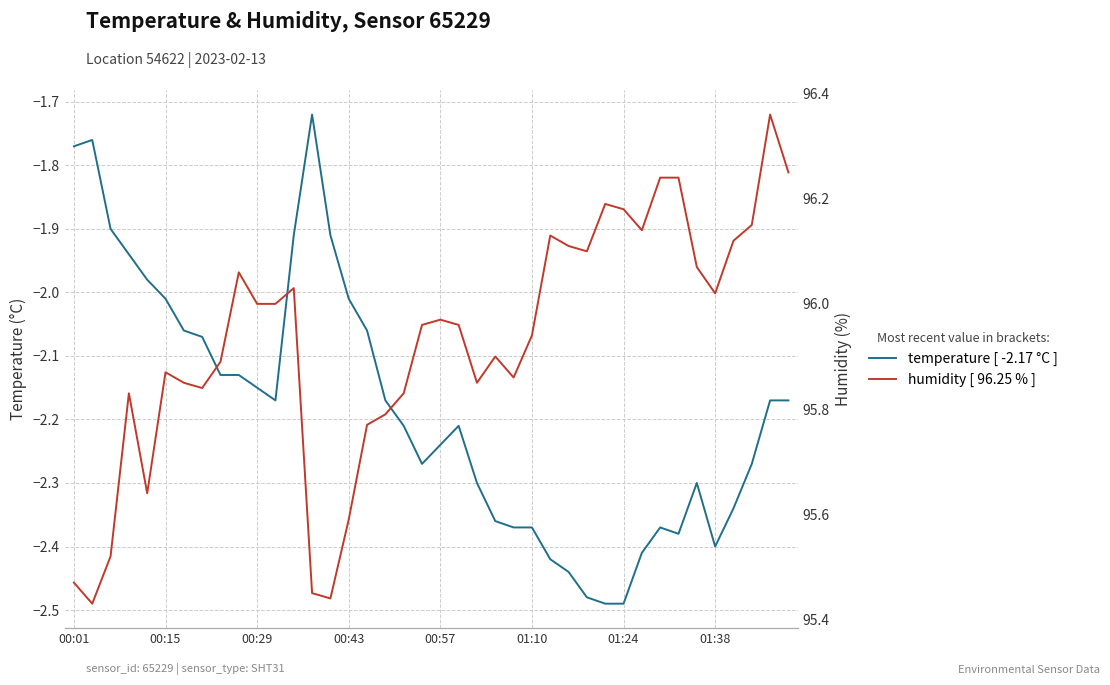

Rank the series at 17 from lowest to highest value.

temperature [ -2.17 °C ], humidity [ 96.25 % ]